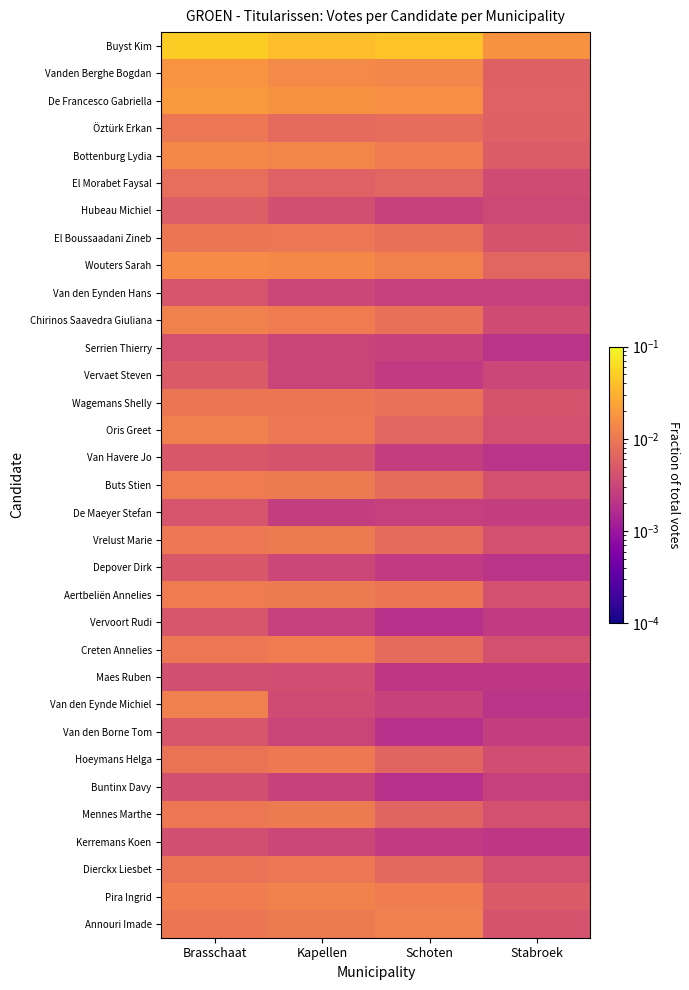

Between Kapellen and Stabroek, which series saw the biggest shift?

Buyst Kim